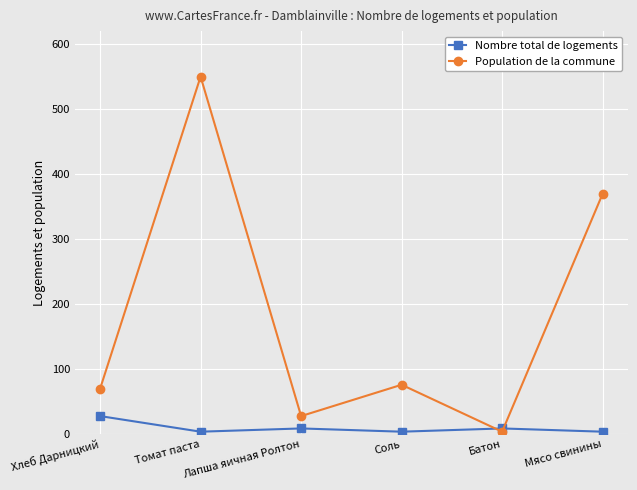

True or false: Nombre total de logements has a value of 4.0 at Соль.

True